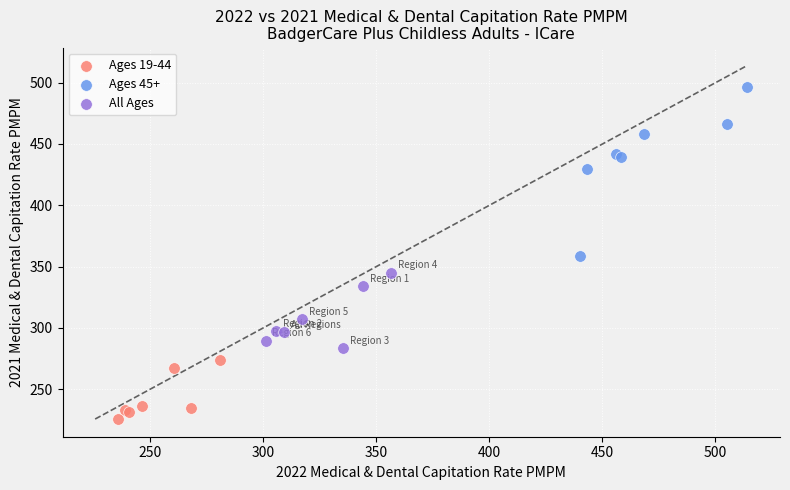

Which series contains the lowest Y value?

Ages 19-44